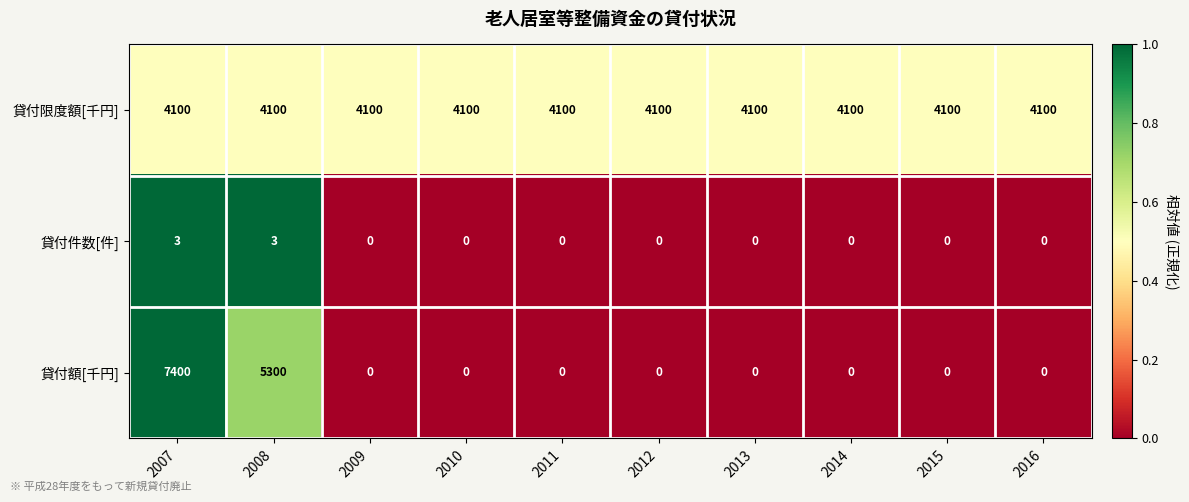

Which label corresponds to the largest value in the chart?

2007